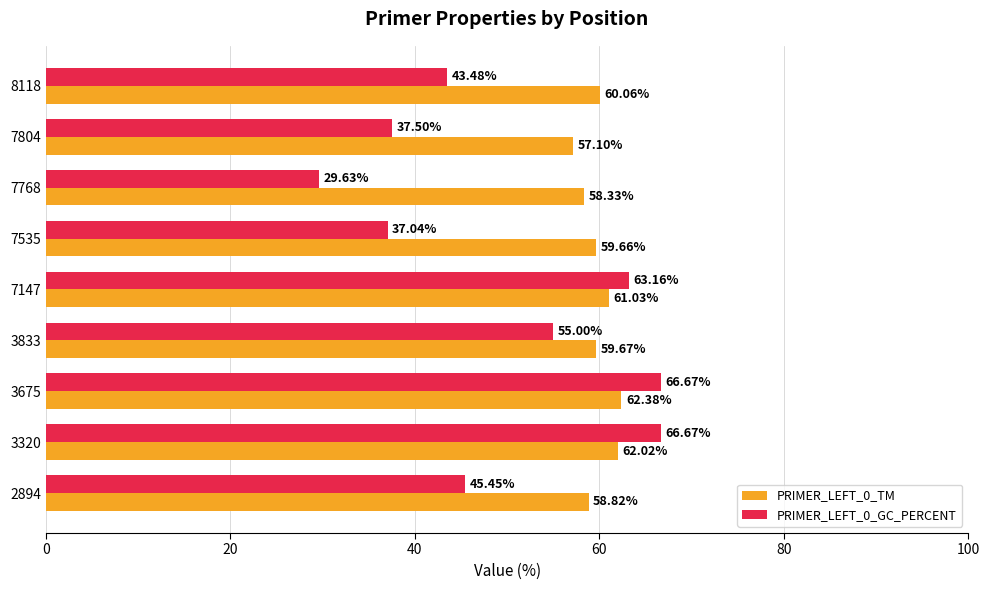

List the series in order of their peak value, lowest first.

PRIMER_LEFT_0_TM, PRIMER_LEFT_0_GC_PERCENT